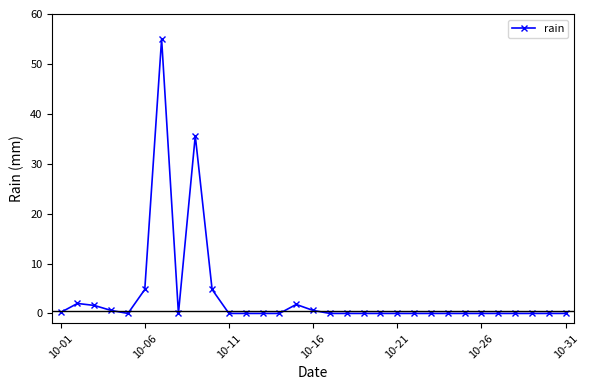

What is the greatest value displayed?

55.0